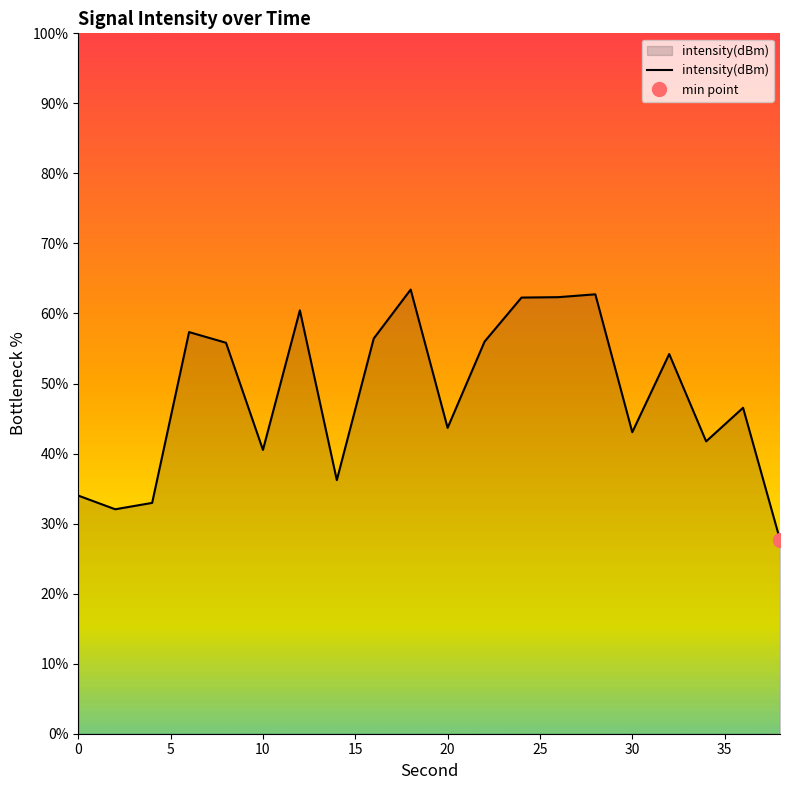

What is the maximum value for intensity(dBm)?

63.4